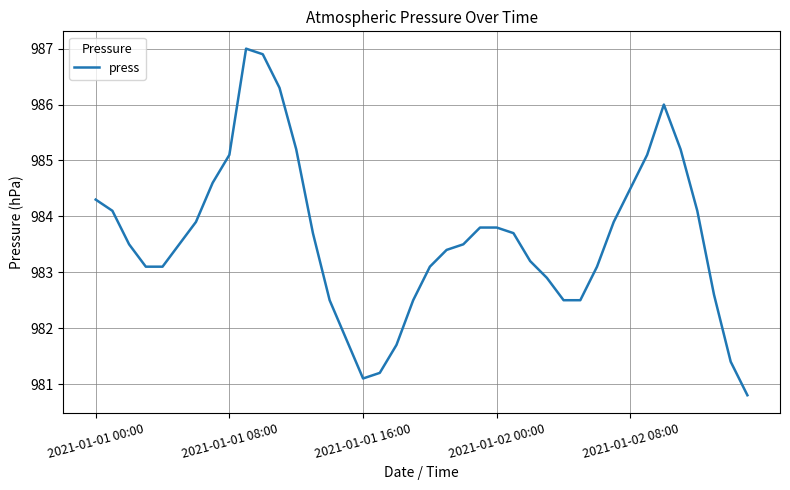

What is the maximum value shown in the chart?

987.0